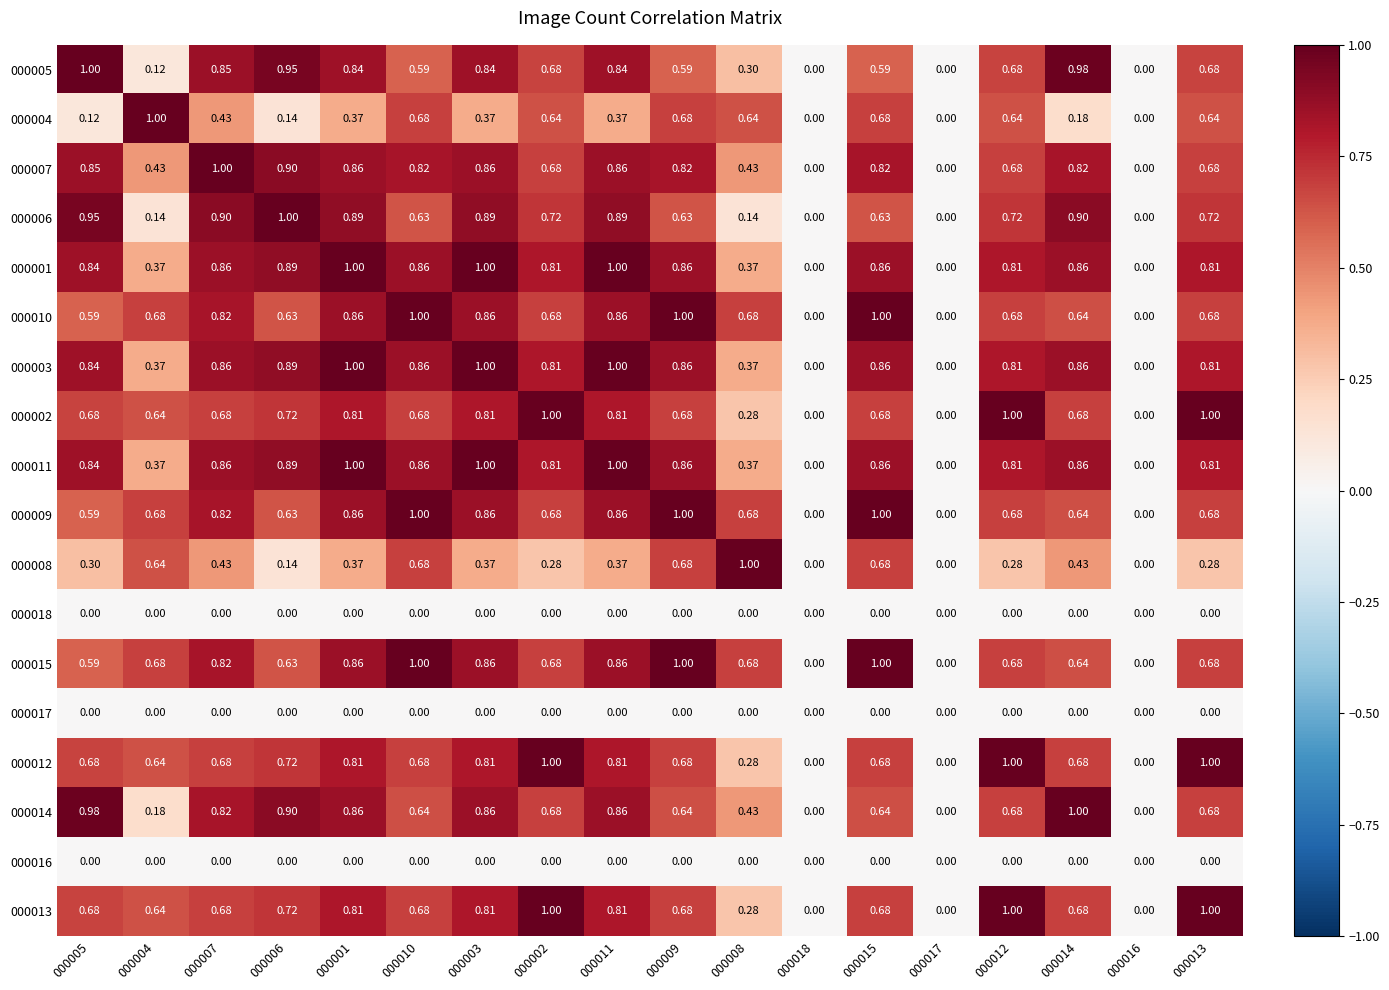

What is the total value across all series at 000014?

10.9